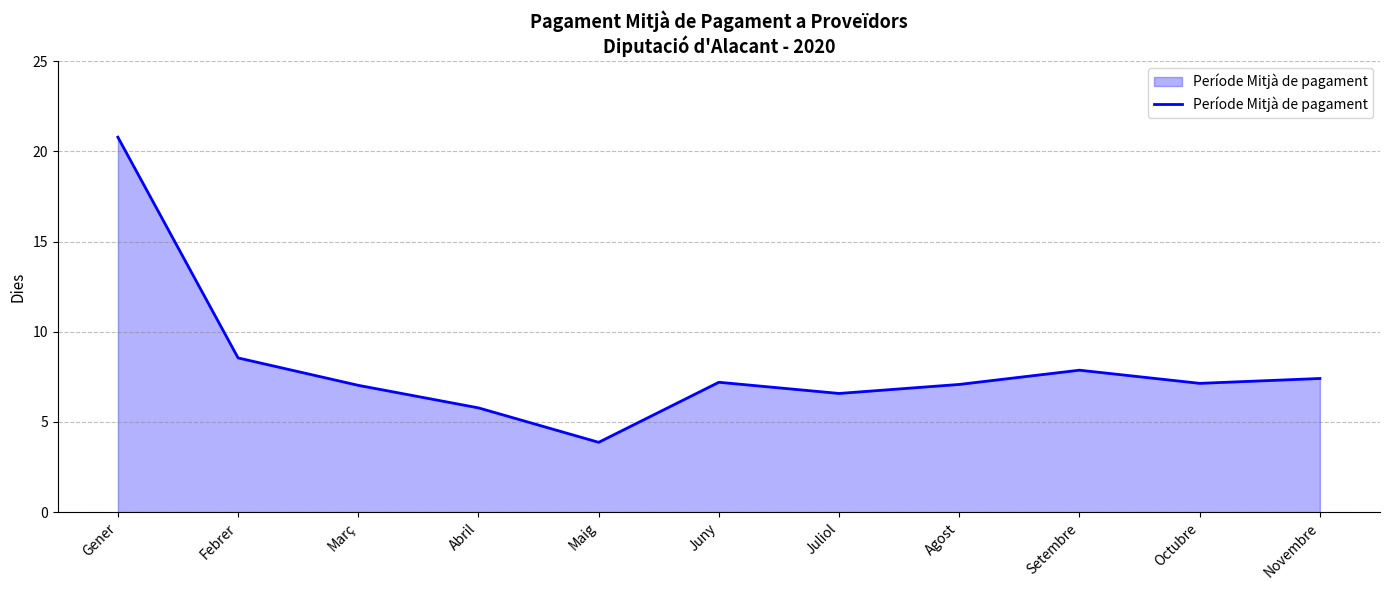

Which label corresponds to the largest value in the chart?

Gener